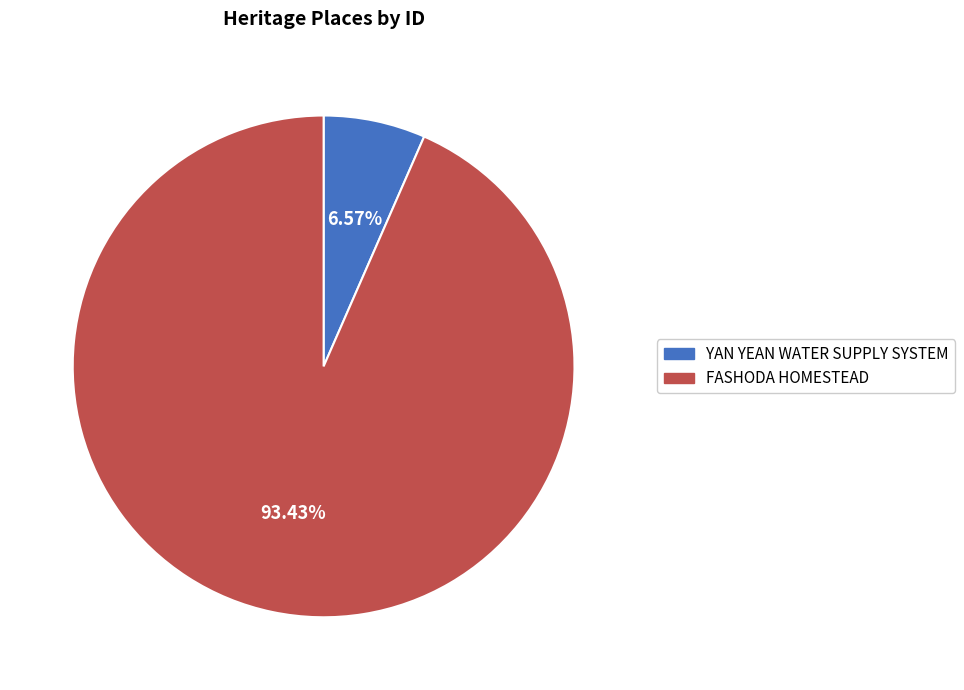

Which category has the smallest portion of the pie?

YAN YEAN WATER SUPPLY SYSTEM